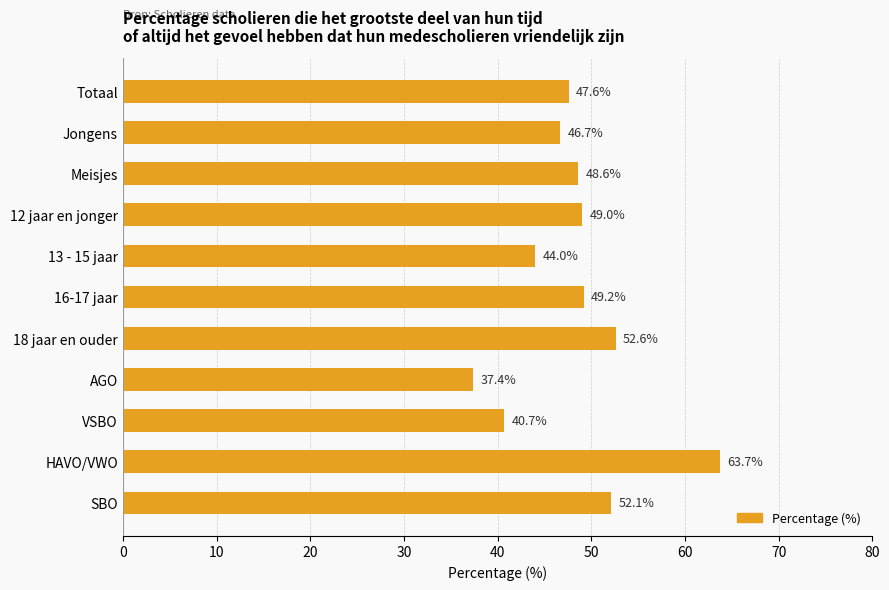

What is the average value?

48.3